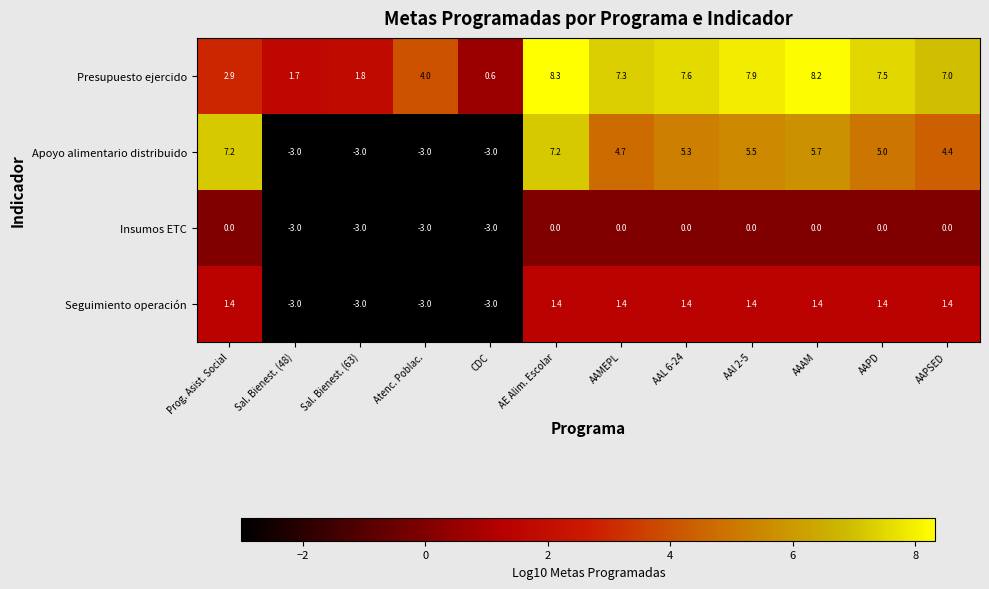

Which series has the largest range (max minus min)?

Apoyo alimentario distribuido